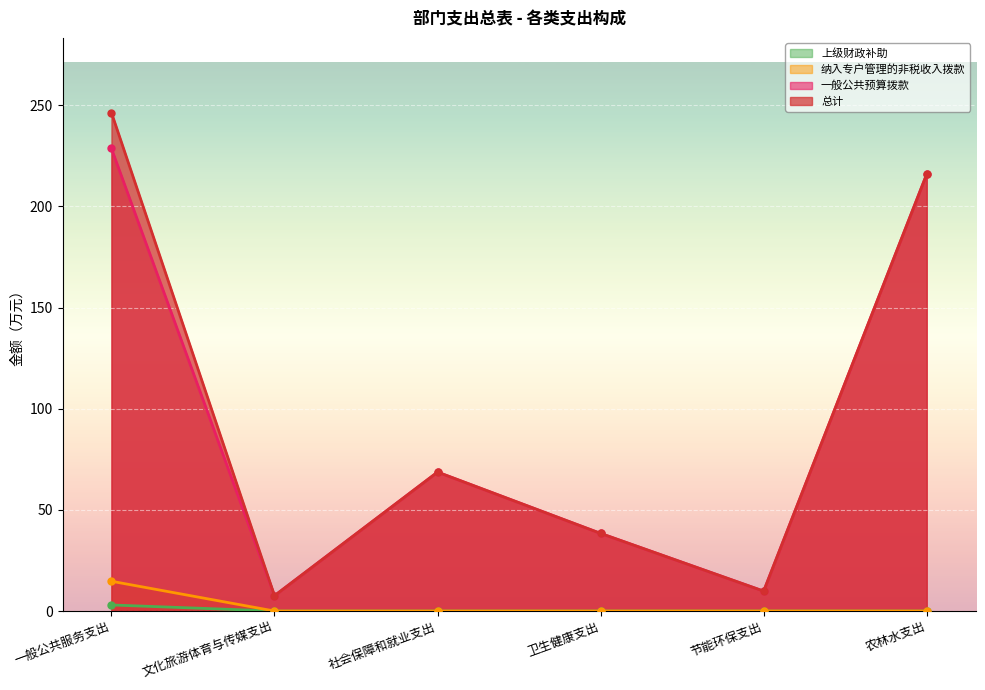

True or false: 一般公共预算拨款 and 总计 intersect in this chart.

False